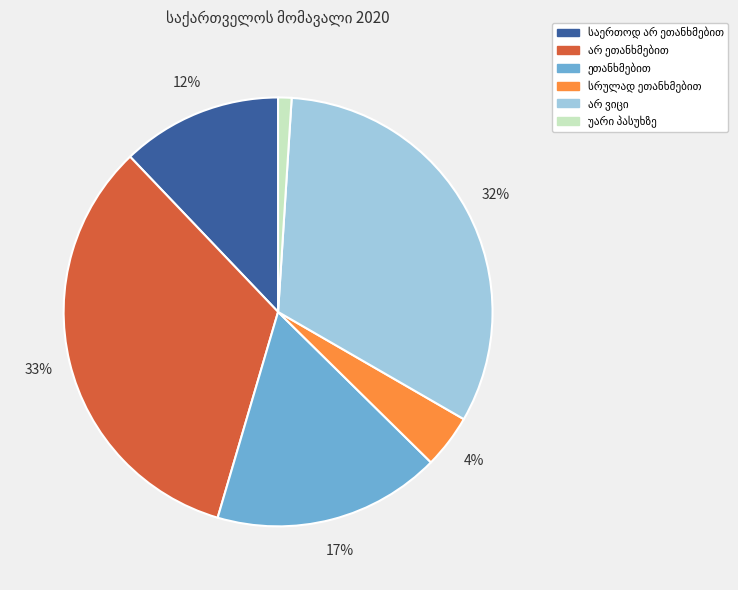

How many segments does this pie chart have?

6